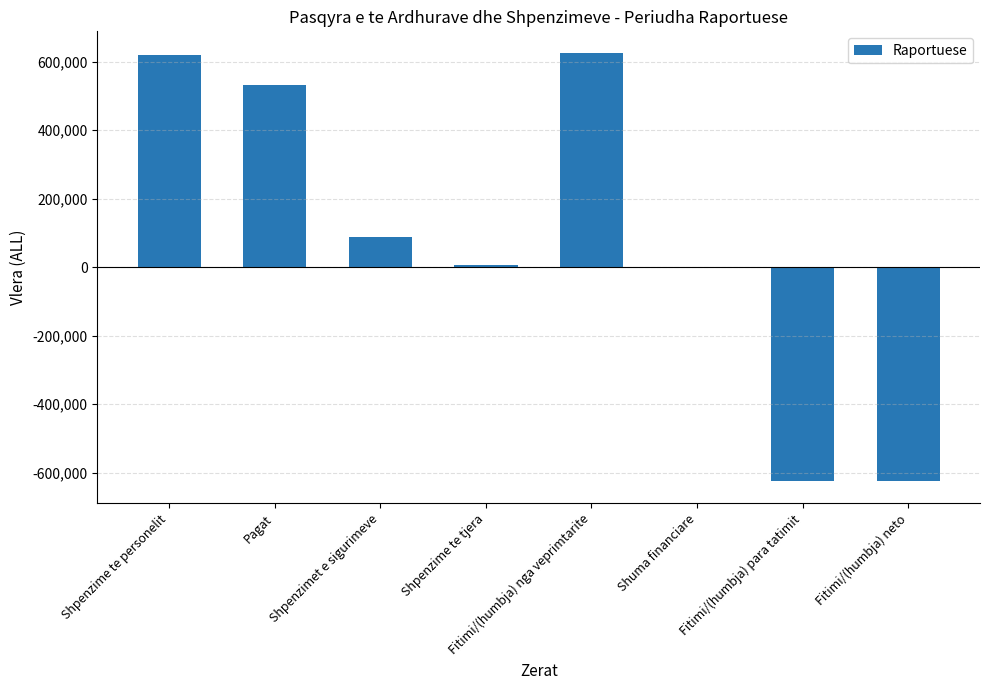

What is the change in value from Shpenzime te personelit to Pagat?

-88577